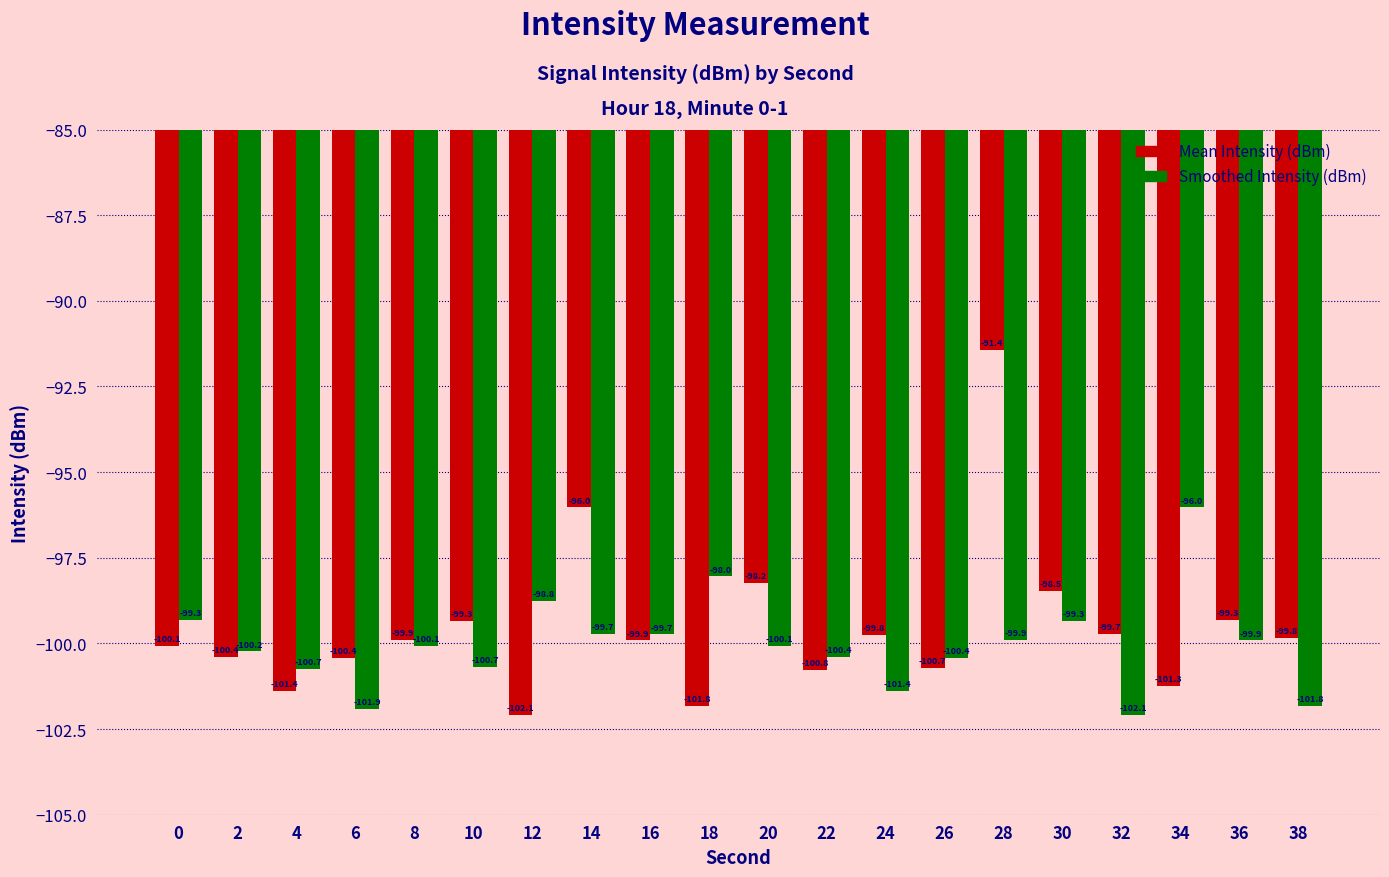

What is the lowest value of the Smoothed Intensity (dBm) series?

-102.1